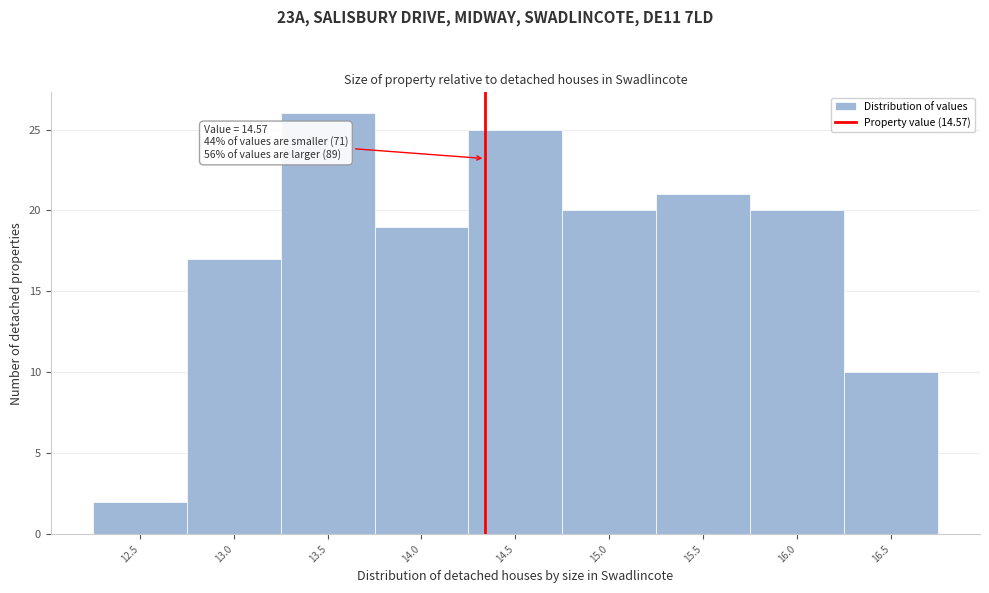

Reading left to right, what are all the values shown in this chart?

2	17	26	19	25	20	21	20	10